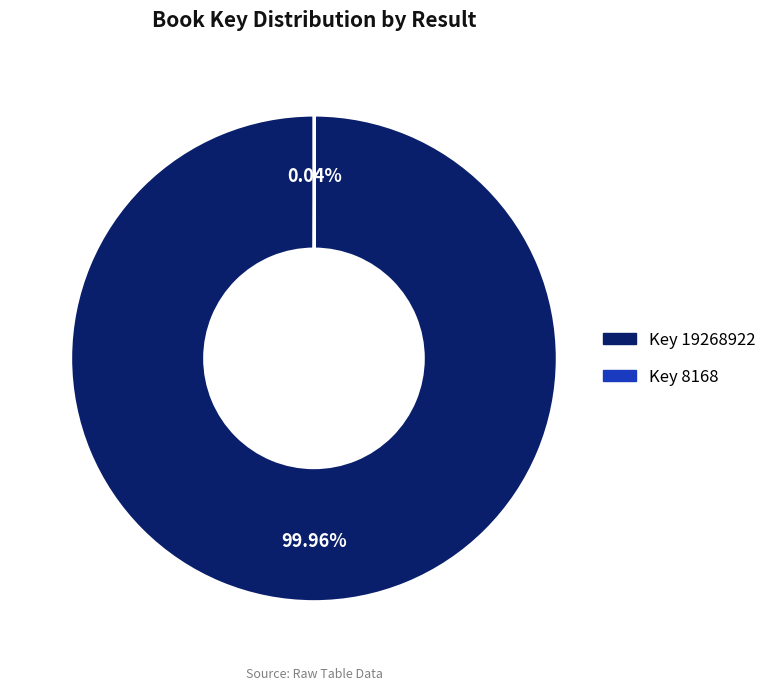

Which slice represents more than half of the pie?

Key 19268922